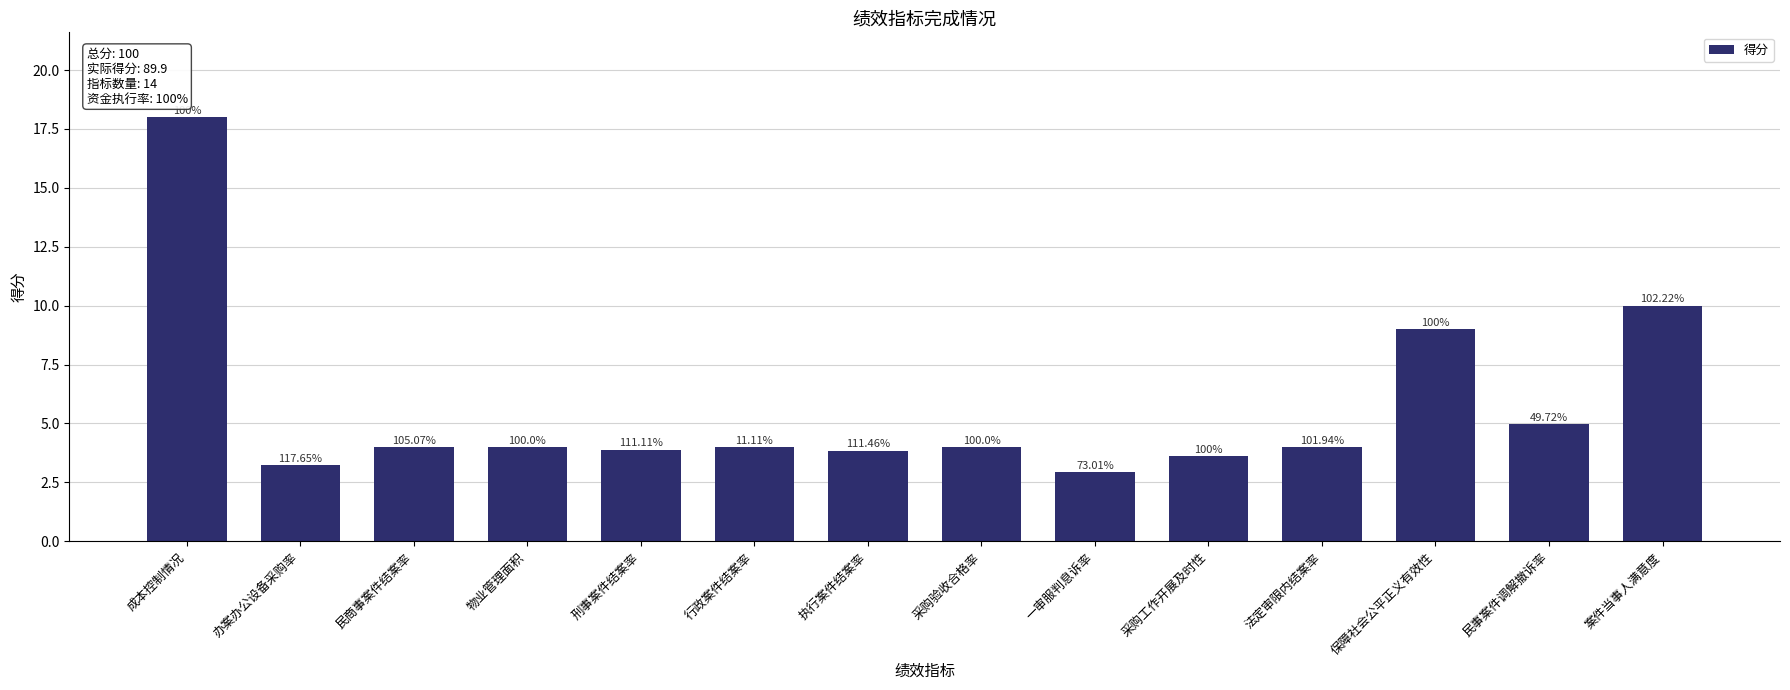

What is the change in value from 办案办公设备采购率 to 一审服判息诉率?

-0.3